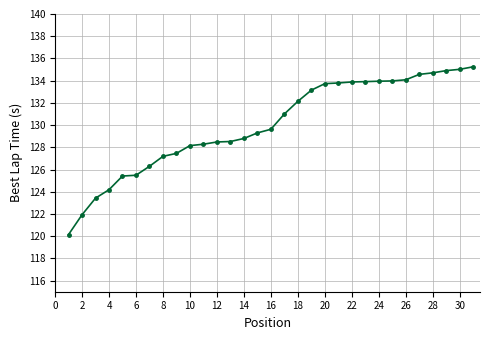

What is the difference between the maximum and minimum values?

15.1